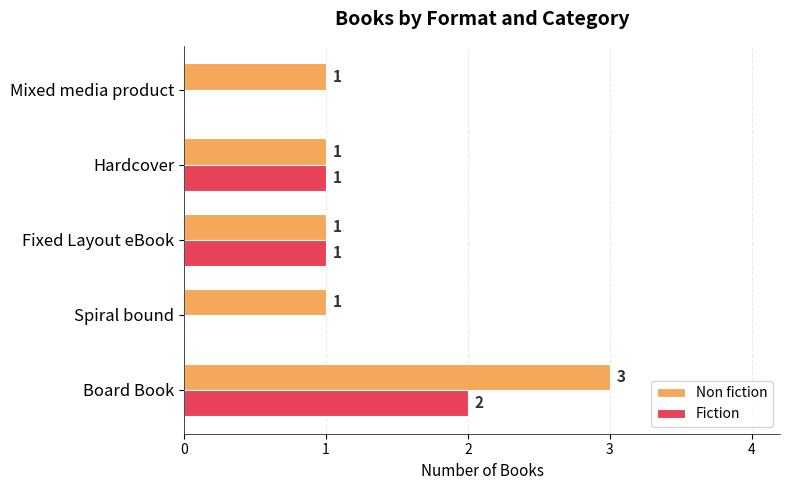

How many Fiction values are between 0 and 1?

4